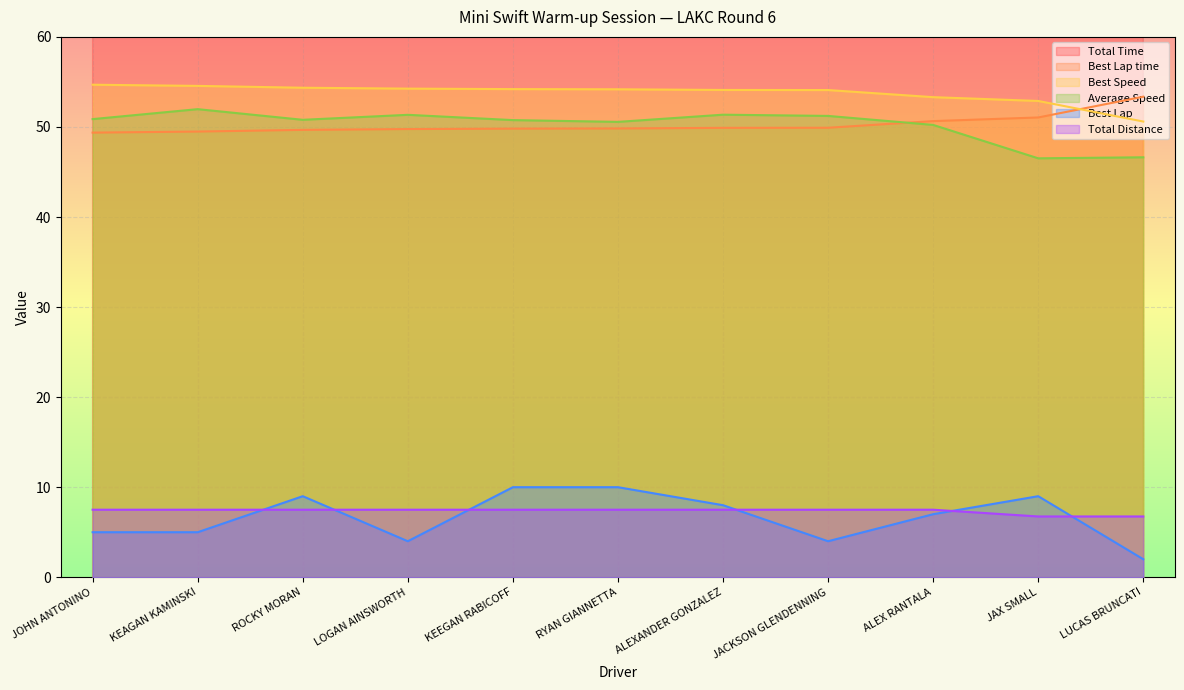

Reading right to left, what are all the values shown in this chart?

Total Time: LUCAS BRUNCATI=521.1	JAX SMALL=522.4	ALEX RANTALA=537.6	JACKSON GLENDENNING=527.1	ALEXANDER GONZALEZ=525.7	RYAN GIANNETTA=534.0	KEEGAN RABICOFF=531.9	LOGAN AINSWORTH=525.8	ROCKY MORAN=531.6	KEAGAN KAMINSKI=519.5	JOHN ANTONINO=530.8
Best Lap time: LUCAS BRUNCATI=53.4	JAX SMALL=51.1	ALEX RANTALA=50.6	JACKSON GLENDENNING=49.9	ALEXANDER GONZALEZ=49.9	RYAN GIANNETTA=49.8	KEEGAN RABICOFF=49.8	LOGAN AINSWORTH=49.8	ROCKY MORAN=49.7	KEAGAN KAMINSKI=49.5	JOHN ANTONINO=49.4
Best Speed: LUCAS BRUNCATI=50.6	JAX SMALL=52.9	ALEX RANTALA=53.3	JACKSON GLENDENNING=54.1	ALEXANDER GONZALEZ=54.1	RYAN GIANNETTA=54.2	KEEGAN RABICOFF=54.2	LOGAN AINSWORTH=54.3	ROCKY MORAN=54.4	KEAGAN KAMINSKI=54.6	JOHN ANTONINO=54.7
Average Speed: LUCAS BRUNCATI=46.6	JAX SMALL=46.5	ALEX RANTALA=50.2	JACKSON GLENDENNING=51.2	ALEXANDER GONZALEZ=51.4	RYAN GIANNETTA=50.6	KEEGAN RABICOFF=50.8	LOGAN AINSWORTH=51.3	ROCKY MORAN=50.8	KEAGAN KAMINSKI=52.0	JOHN ANTONINO=50.9
Best Lap: LUCAS BRUNCATI=2.0	JAX SMALL=9.0	ALEX RANTALA=7.0	JACKSON GLENDENNING=4.0	ALEXANDER GONZALEZ=8.0	RYAN GIANNETTA=10.0	KEEGAN RABICOFF=10.0	LOGAN AINSWORTH=4.0	ROCKY MORAN=9.0	KEAGAN KAMINSKI=5.0	JOHN ANTONINO=5.0
Total Distance: LUCAS BRUNCATI=6.8	JAX SMALL=6.8	ALEX RANTALA=7.5	JACKSON GLENDENNING=7.5	ALEXANDER GONZALEZ=7.5	RYAN GIANNETTA=7.5	KEEGAN RABICOFF=7.5	LOGAN AINSWORTH=7.5	ROCKY MORAN=7.5	KEAGAN KAMINSKI=7.5	JOHN ANTONINO=7.5